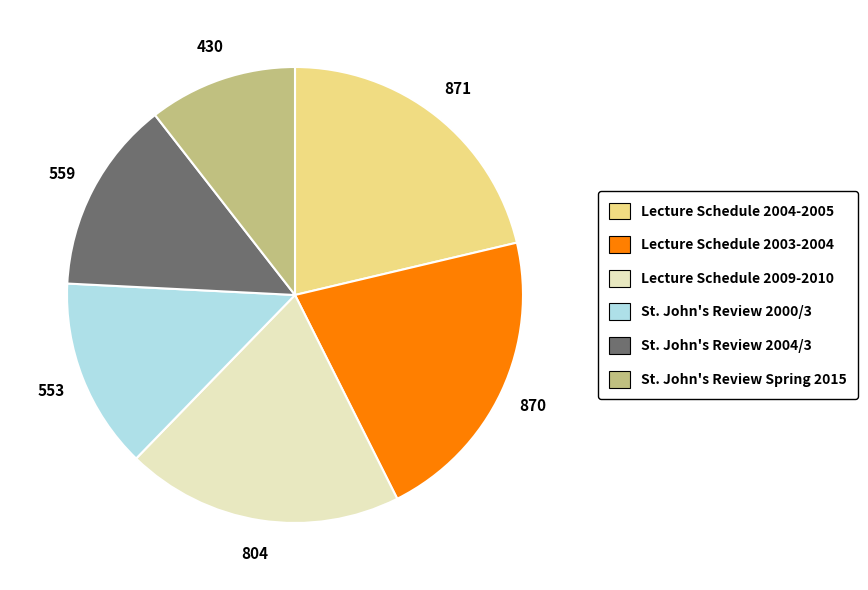

What is the ratio of the value at St. John's Review Spring 2015 to the value at Lecture Schedule 2004-2005?

0.5